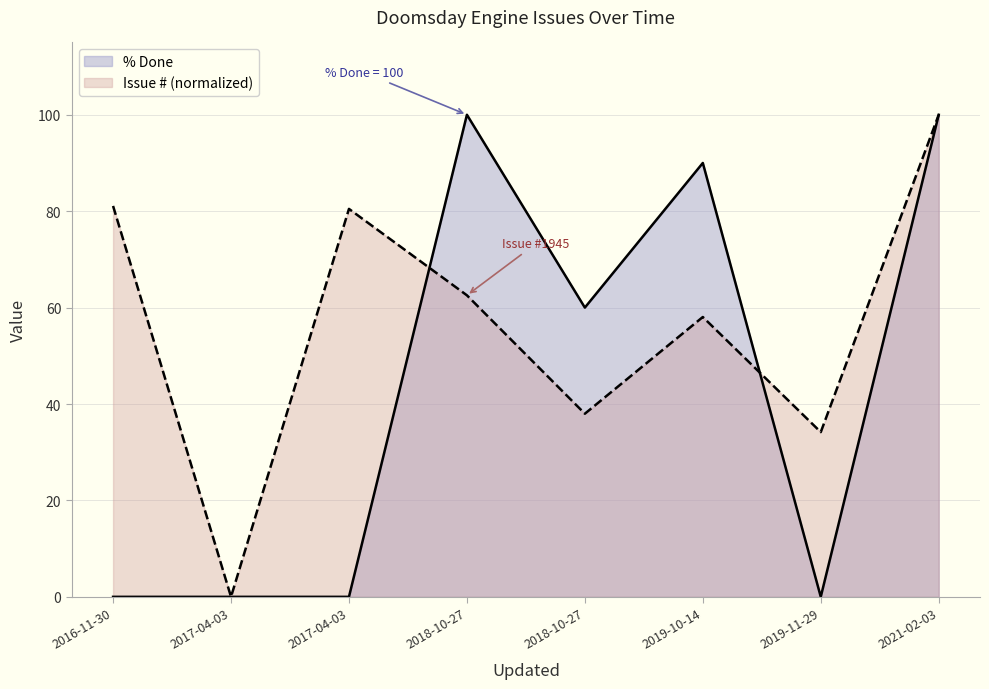

What is the average value of the Issue # series?

56.8